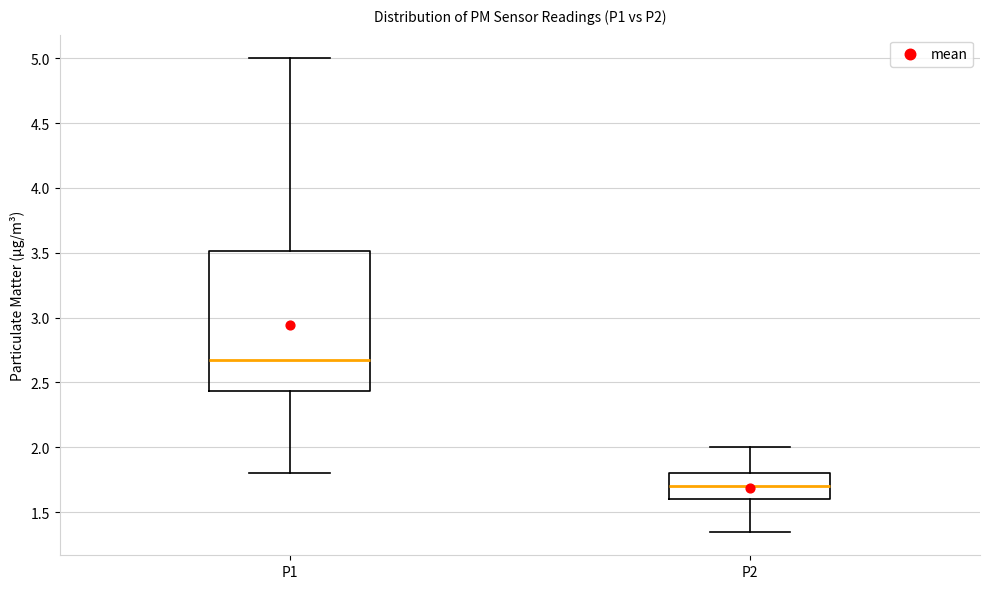

Where does the upper whisker of the box for P2 end on the y-axis? The values are not printed on the chart, so give them approximately, as read against the axis.

2.00